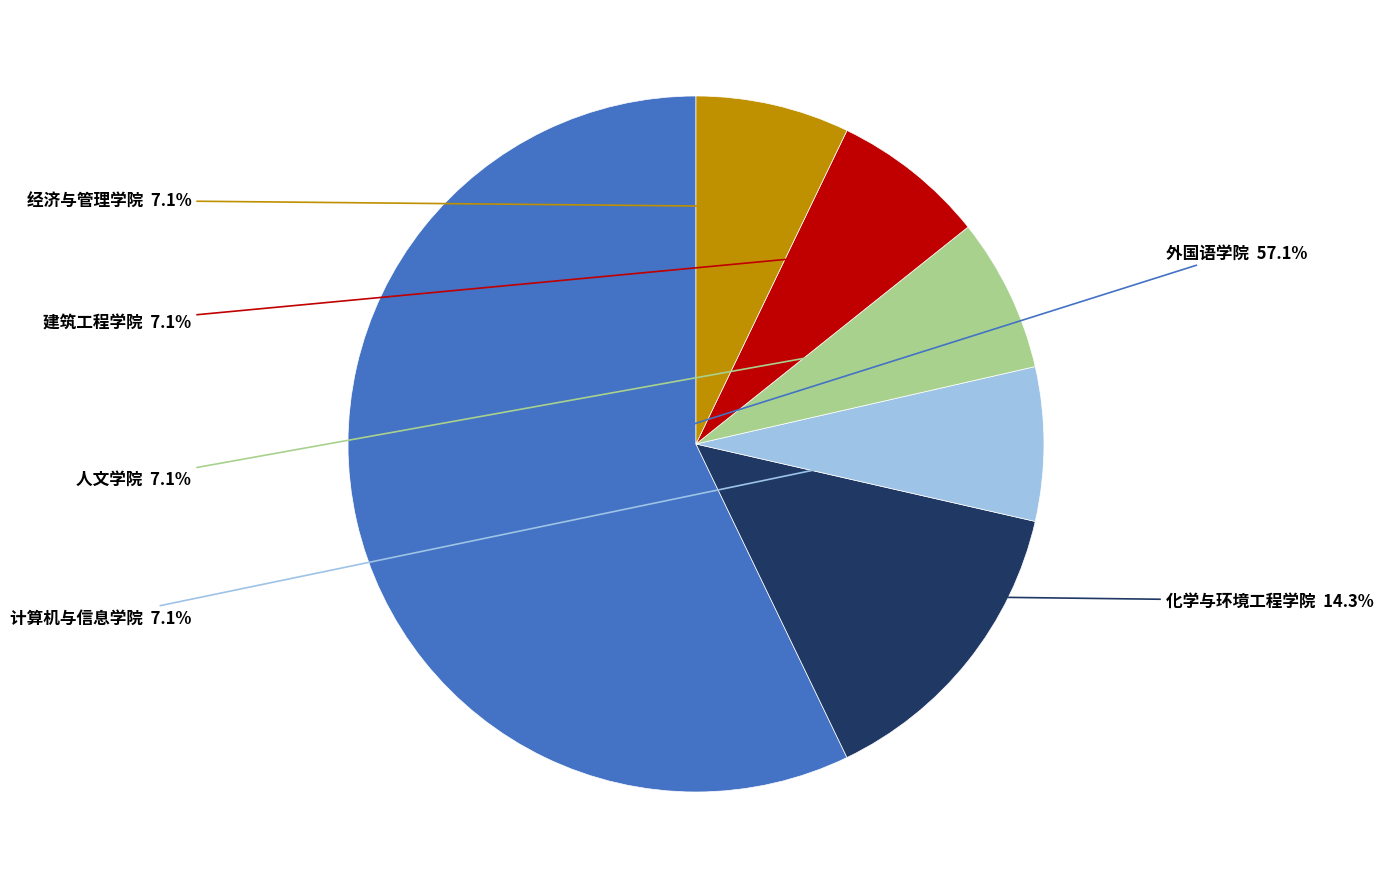

Is there a majority slice in this chart?

Yes